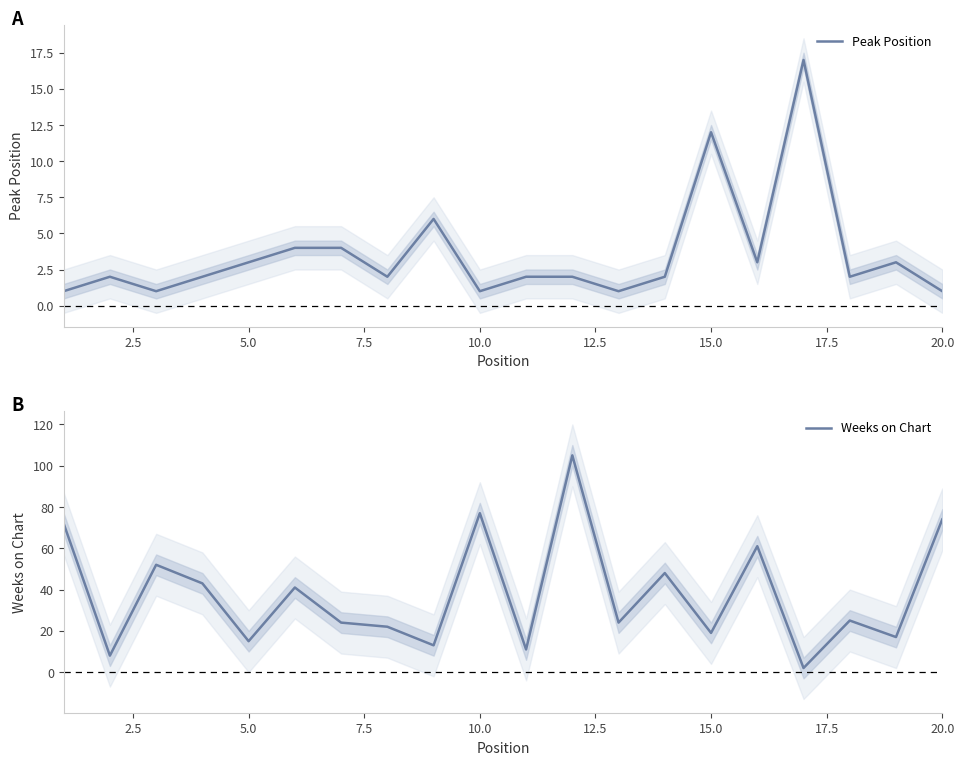

What is the value of the Peak Position point at the 4th from the left?

2